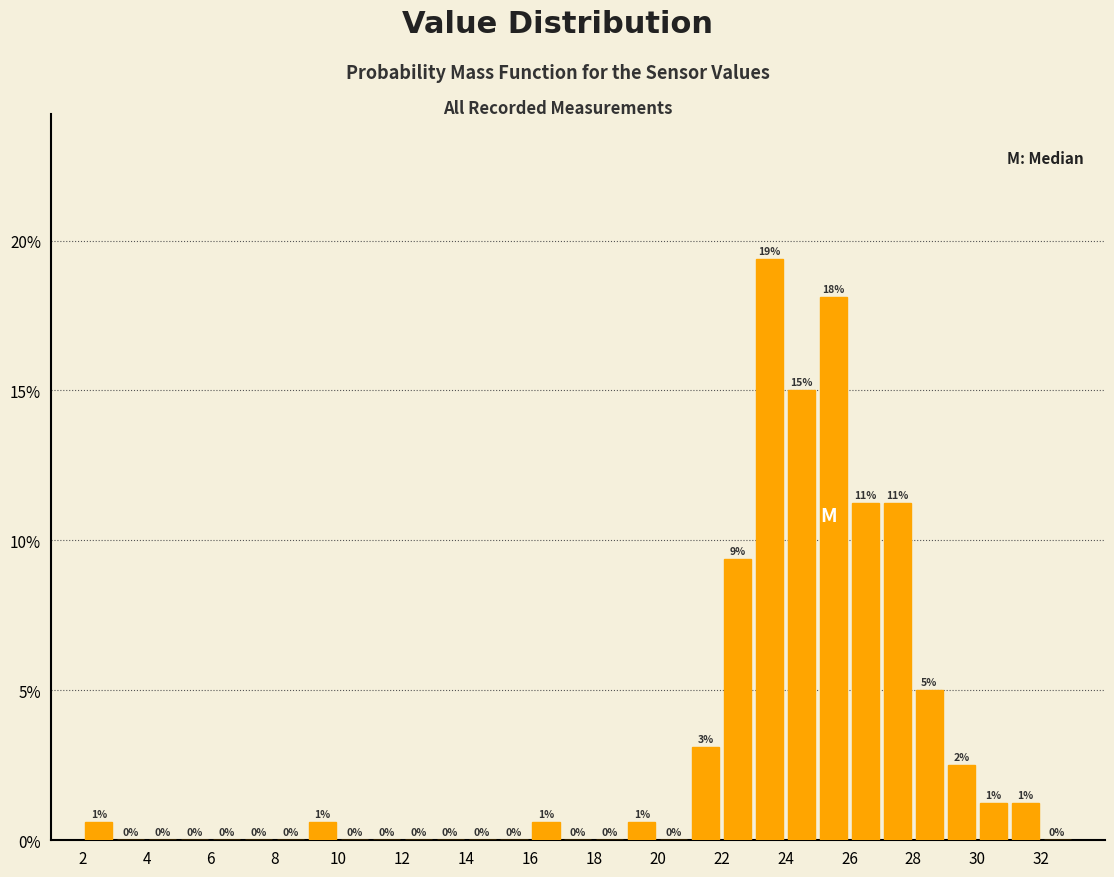

Over which range of the x-axis is the bar tallest?

23 to 24